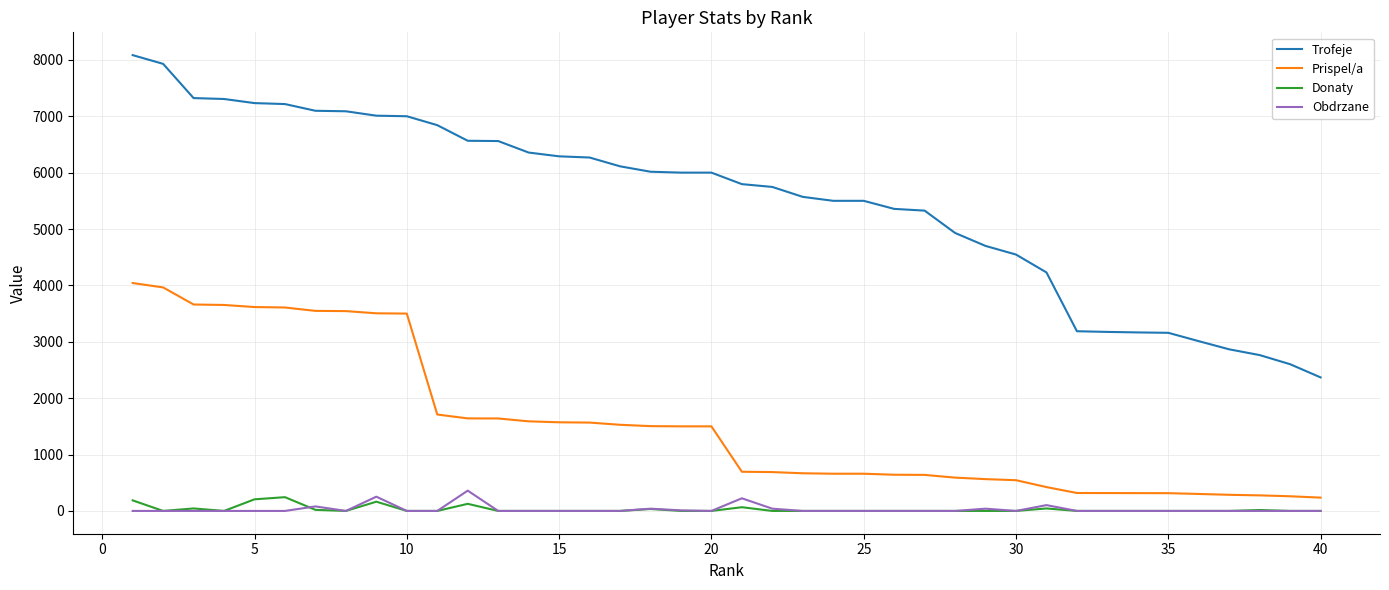

Which series has the largest range (max minus min)?

Trofeje